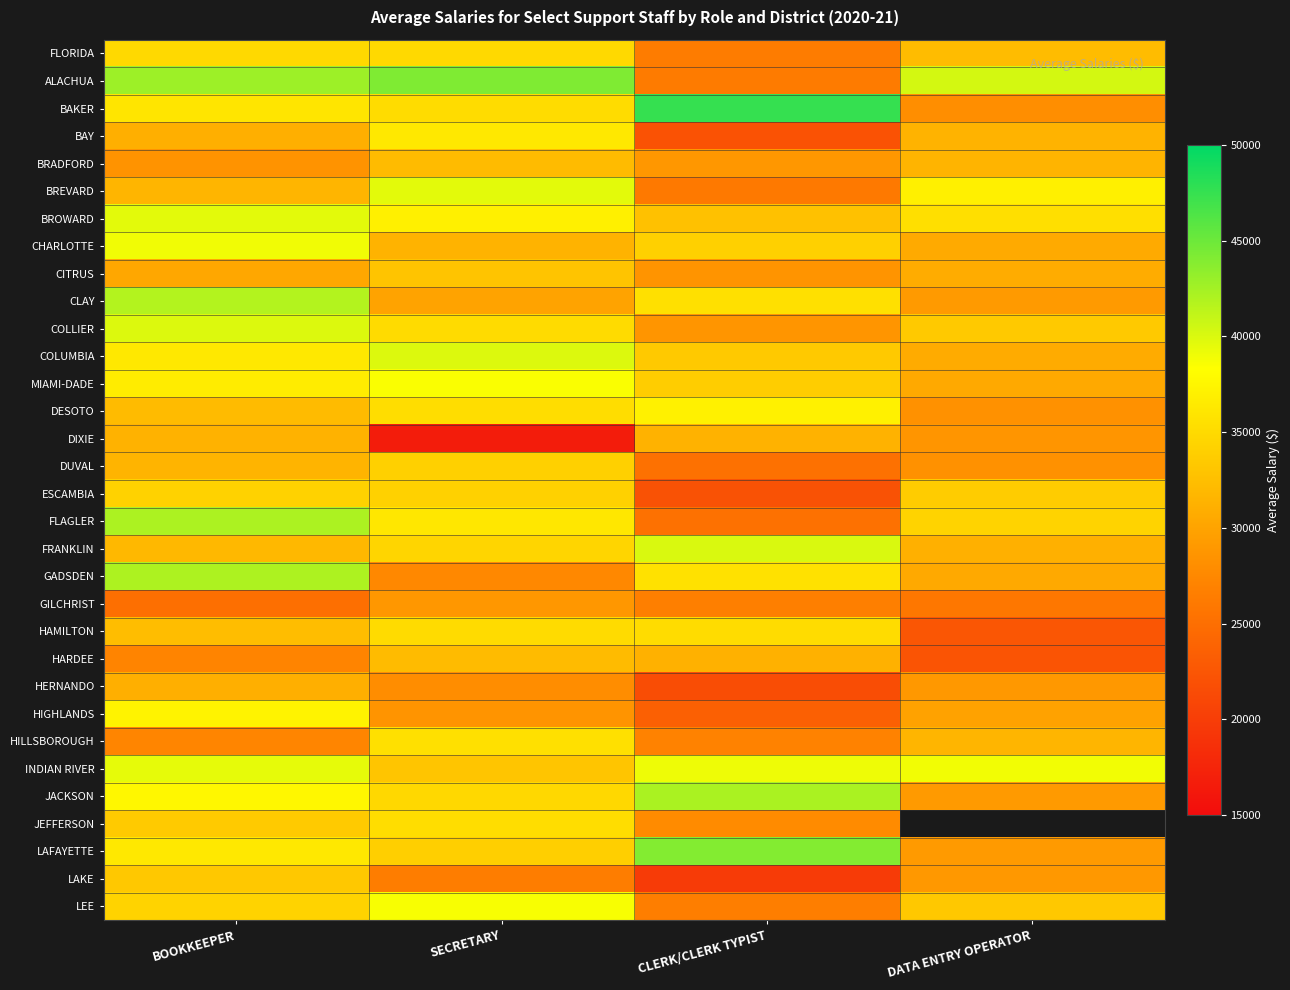

At which category does the chart reach its minimum across all series?

SECRETARY